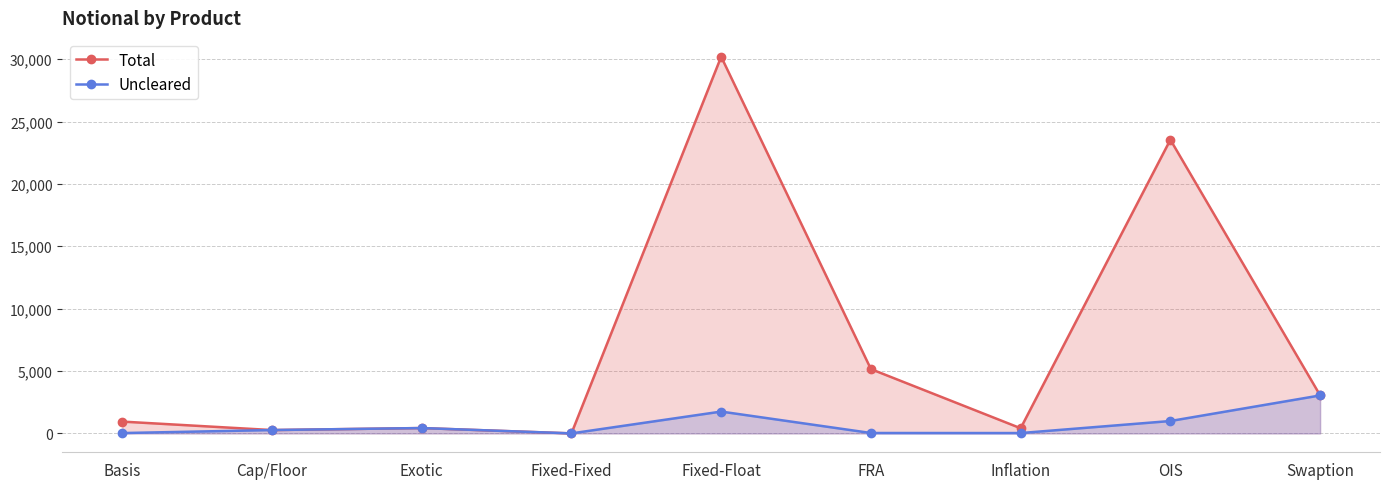

At Swaption, list the series in order from smallest to largest.

Uncleared, Total